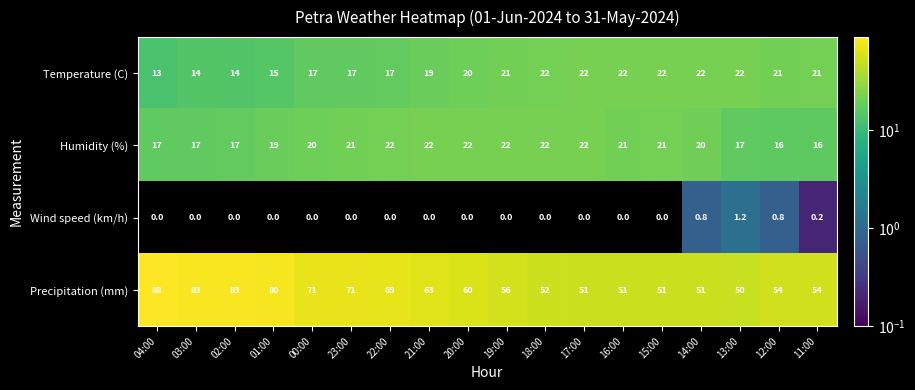

What is the greatest value displayed?

88.0